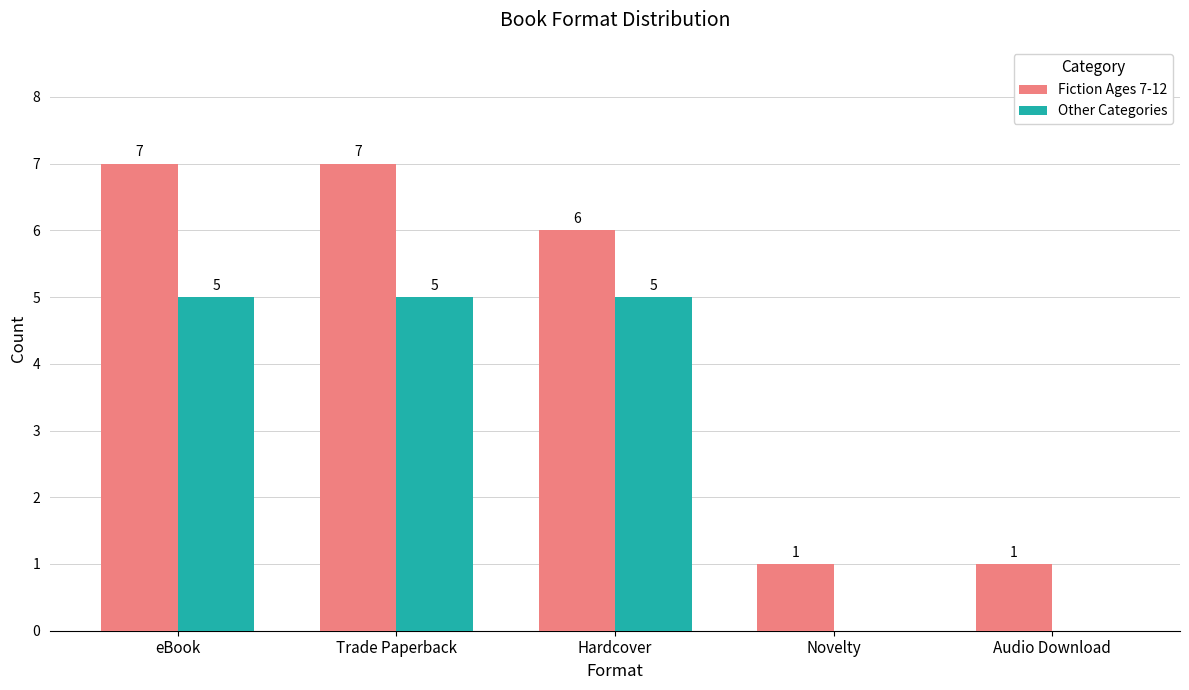

Is the value of Fiction Ages 7-12 at eBook greater than the value of Other Categories at eBook?

Yes